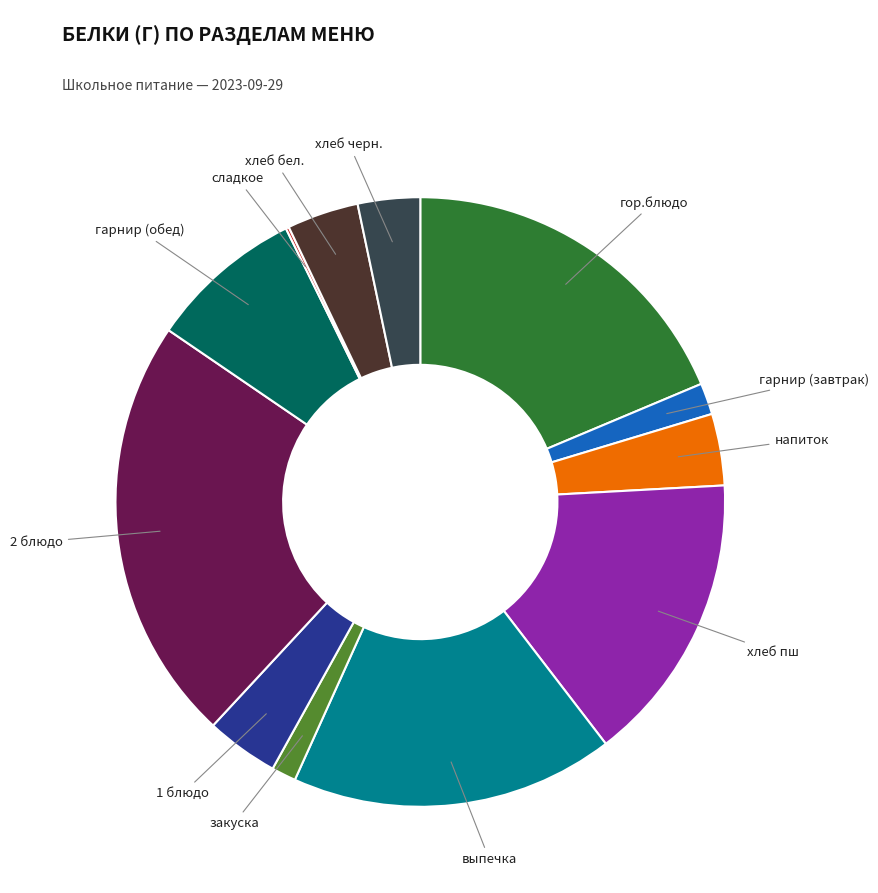

Is there a majority slice in this chart?

No